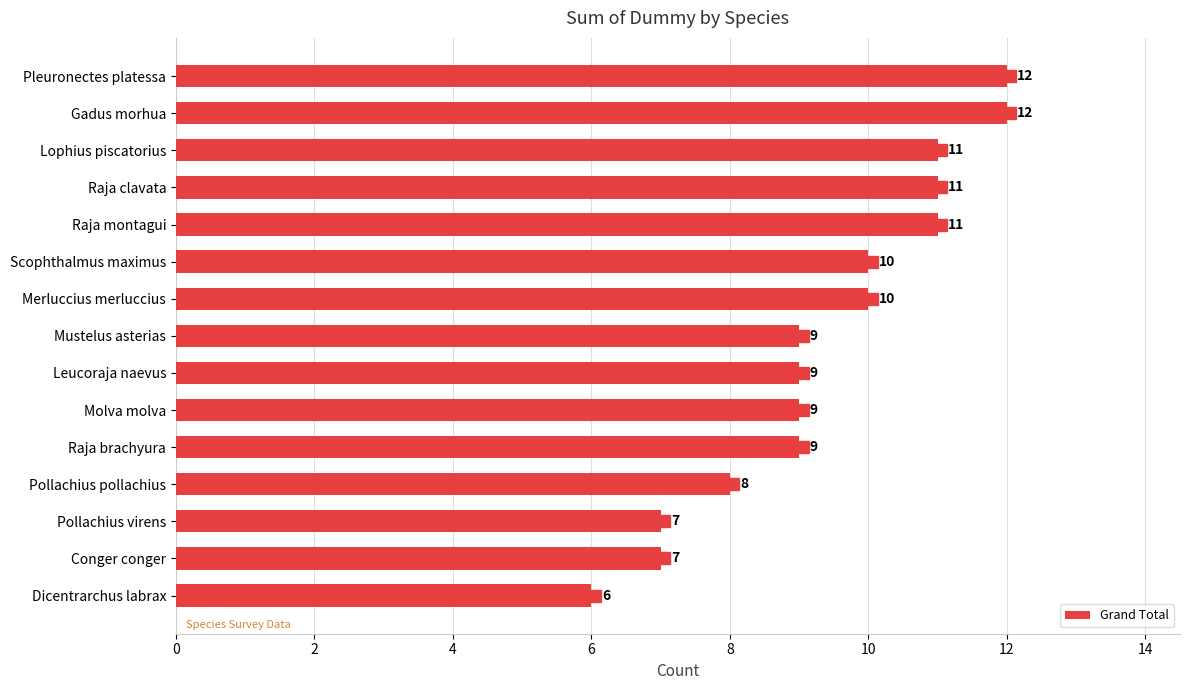

What is the label of the 12th bar from the bottom?

Raja clavata